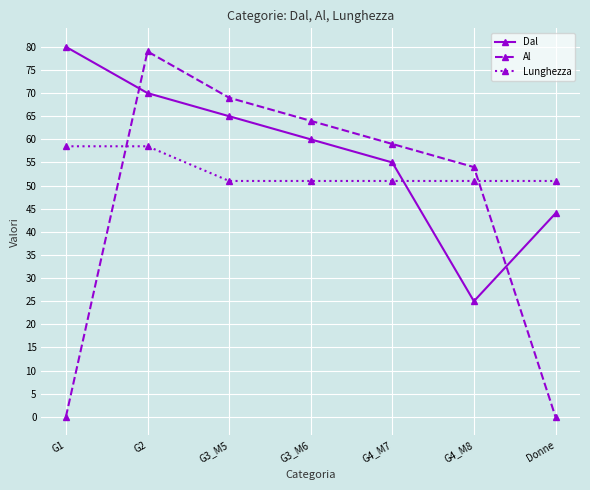

What is the label of the 7th point from the right?

G1